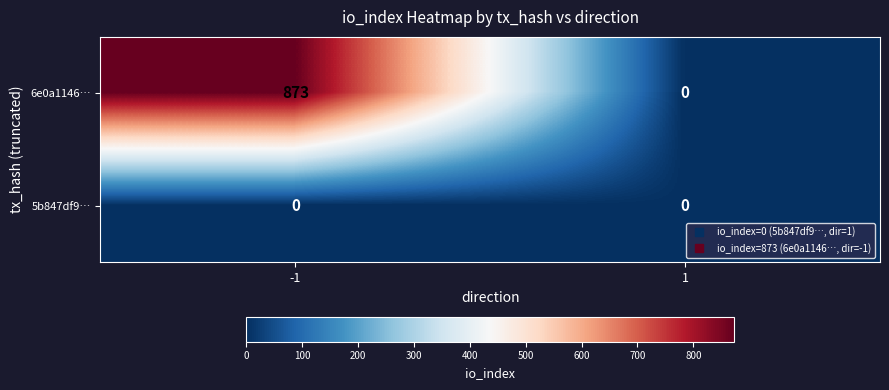

List the series in order of their peak value, highest first.

6e0a1146…, 5b847df9…